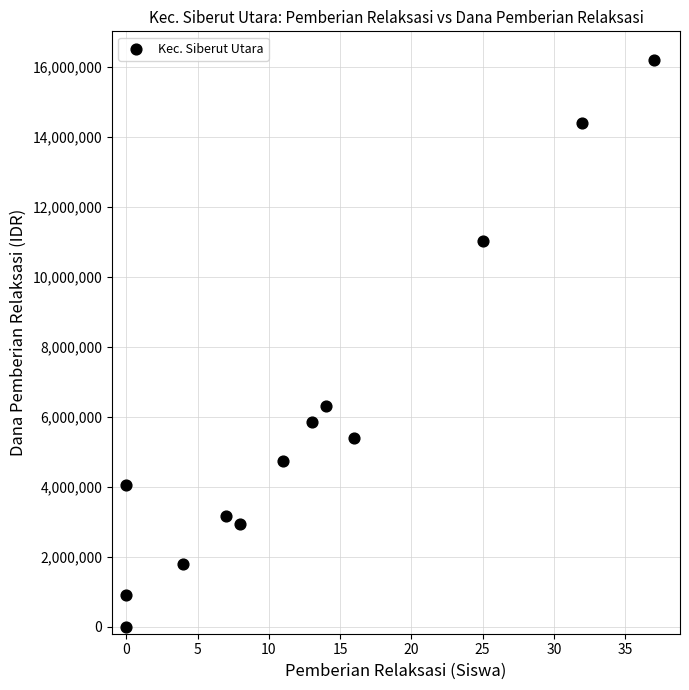

What Y value in the scatter plot is closest to 8100000?

6300000